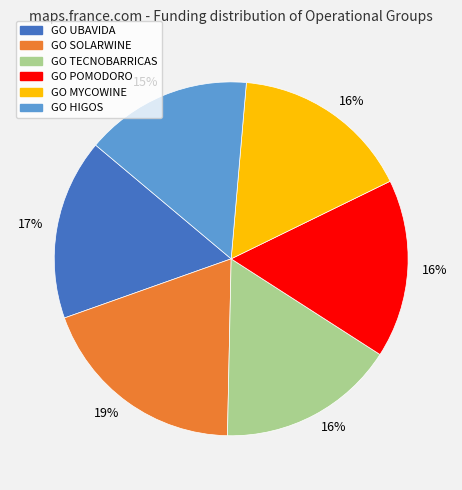

To the nearest percent, what is the difference between the largest and smallest slice percentages?

4%